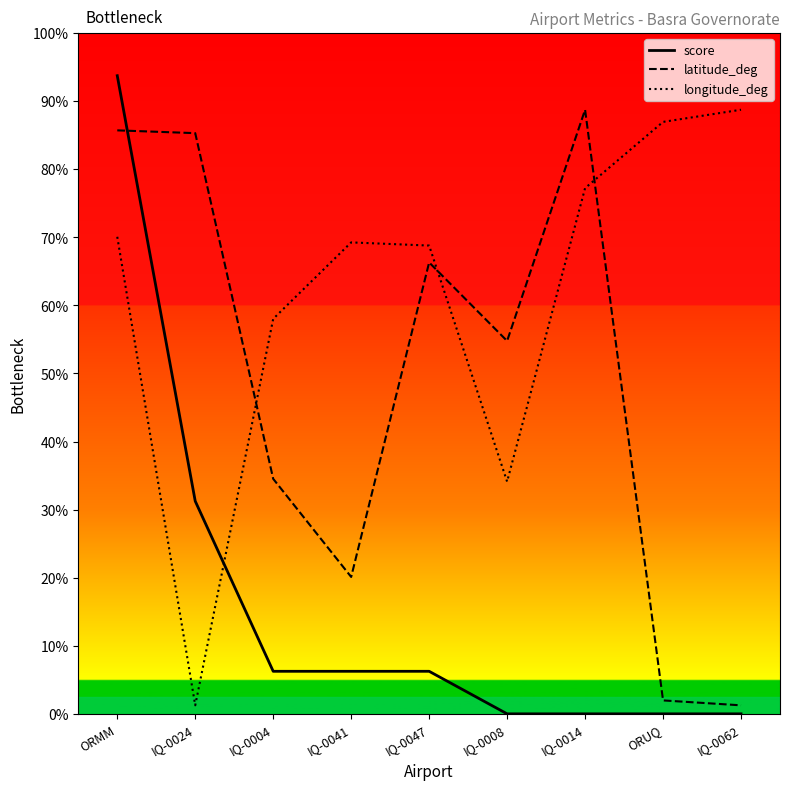

Between IQ-0041 and IQ-0014, which is larger?

IQ-0041